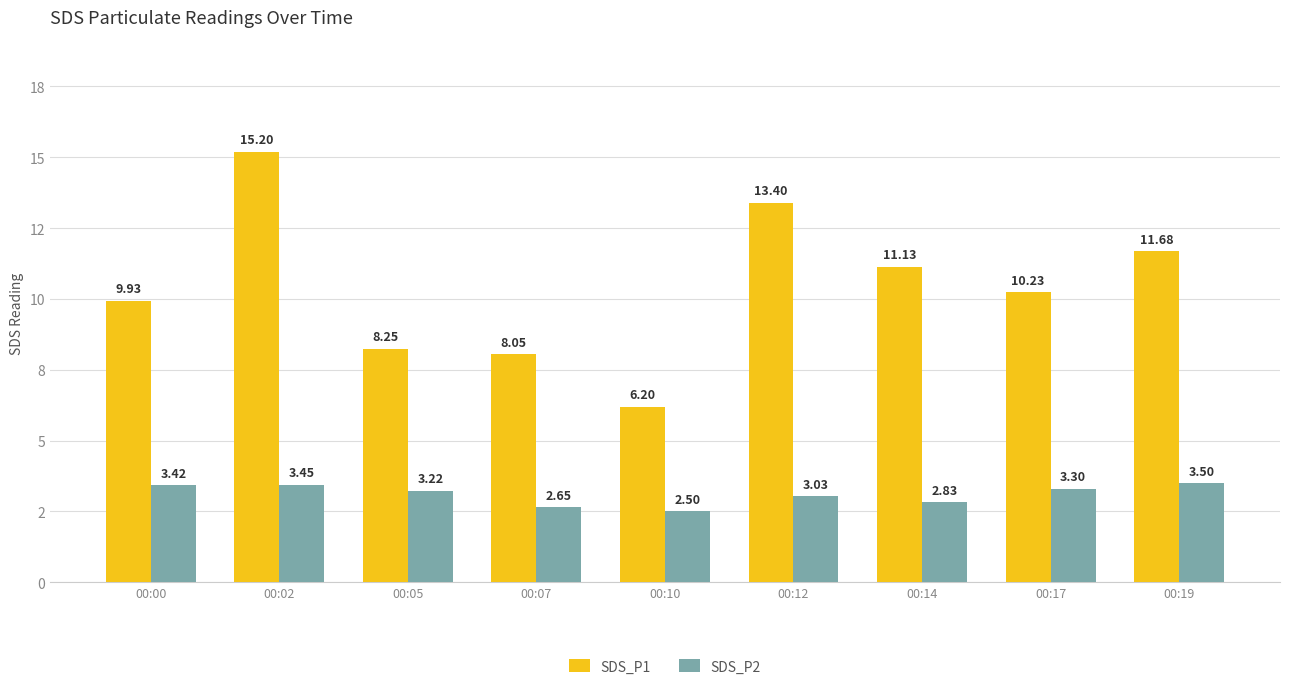

Which category has the lowest value in the SDS_P2 series?

00:10